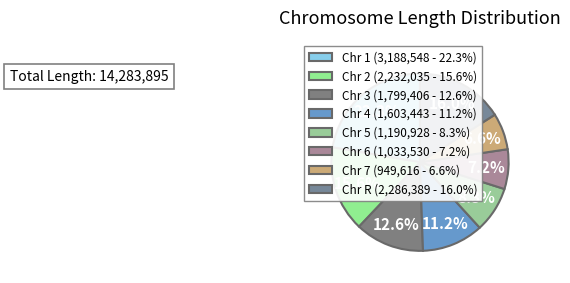

How many slices are in this pie chart?

8